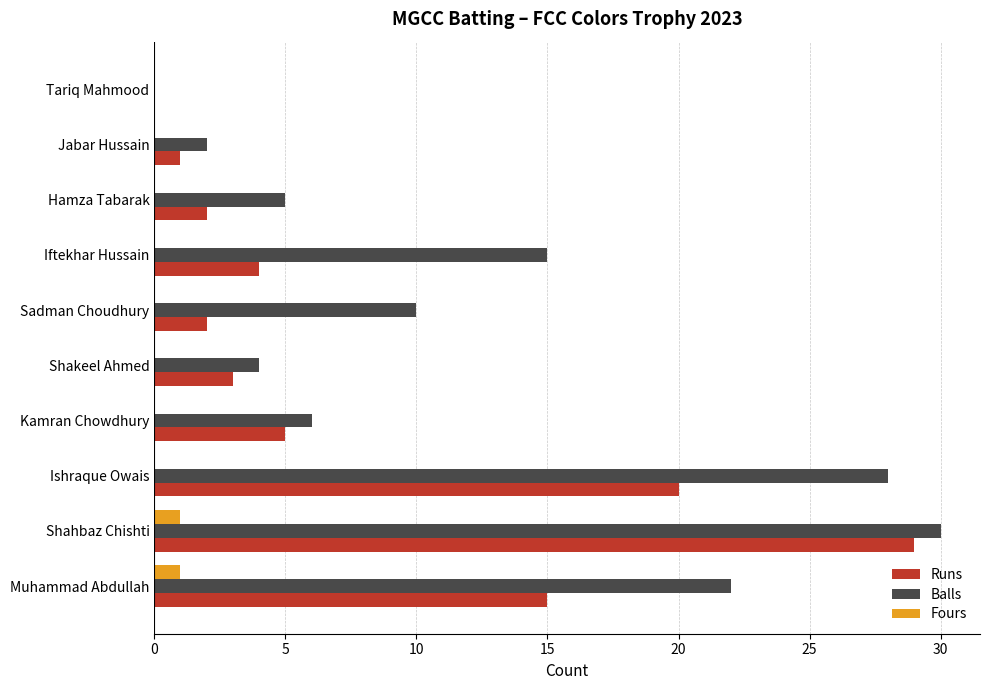

What is the total value across all series at Jabar Hussain?

3